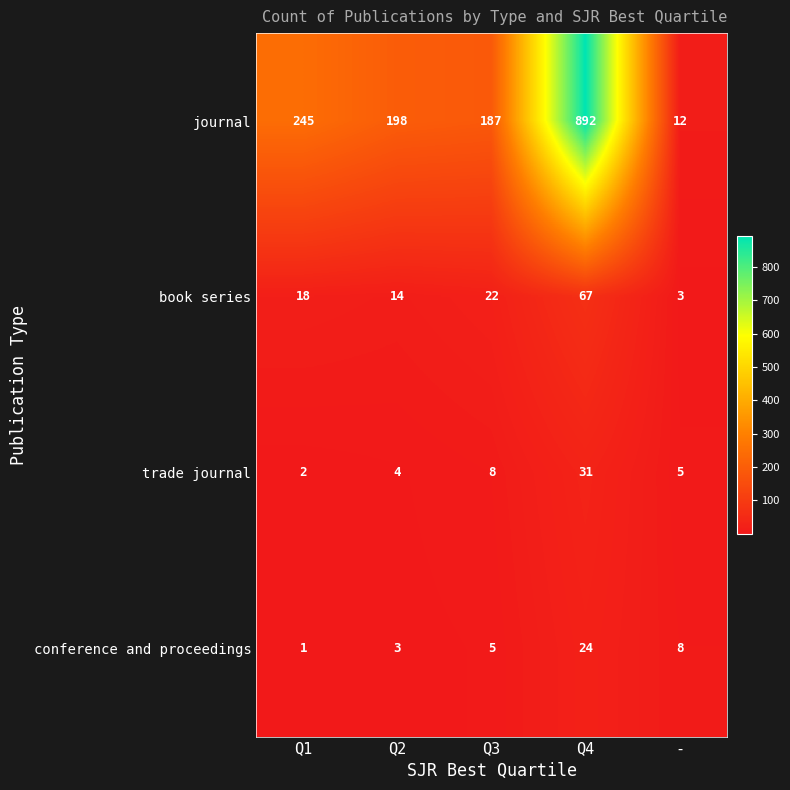

The book series series shows 12 at Q3. True or false?

False